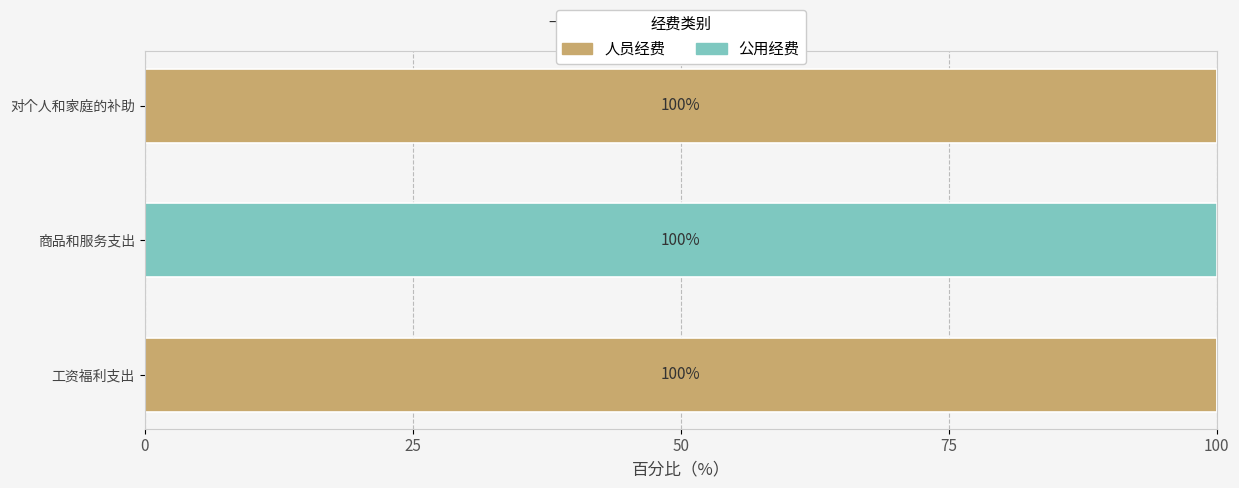

True or false: 人员经费 has a value of 0 at 商品和服务支出.

True